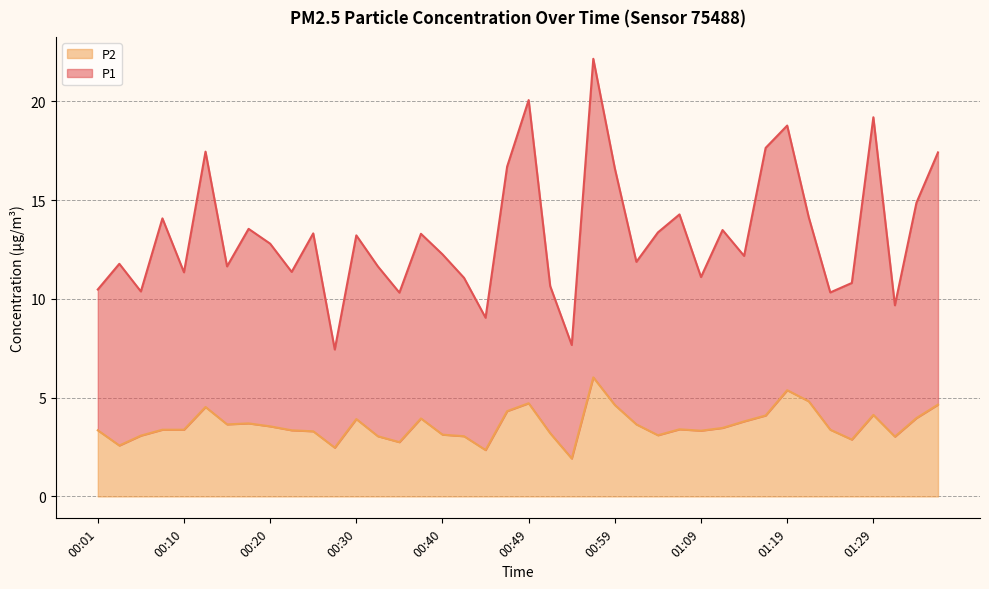

At which category does P2 reach its first local valley?

00:03